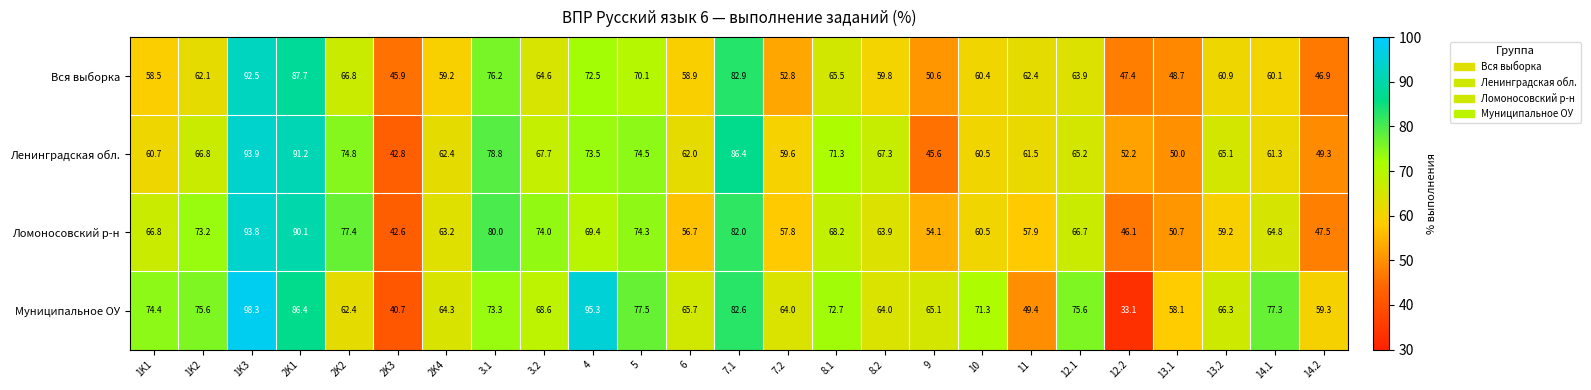

At which category is the sum across all series the highest?

1K3